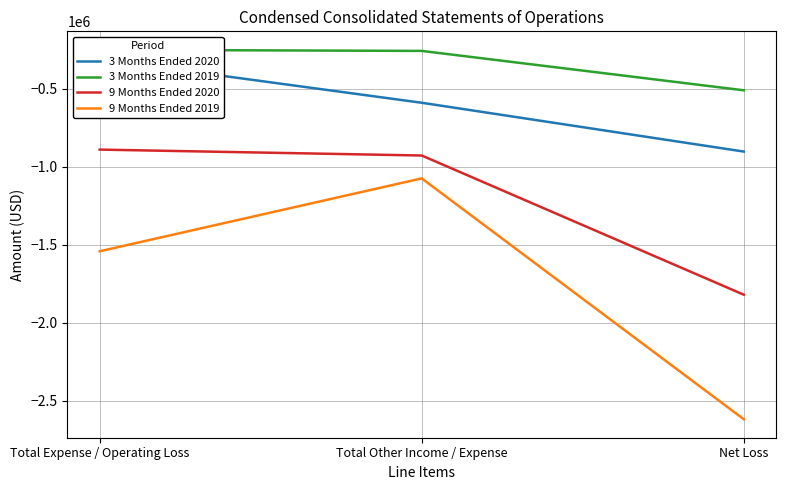

Which category has the lowest value in the 3 Months Ended 2020 series?

Net Loss